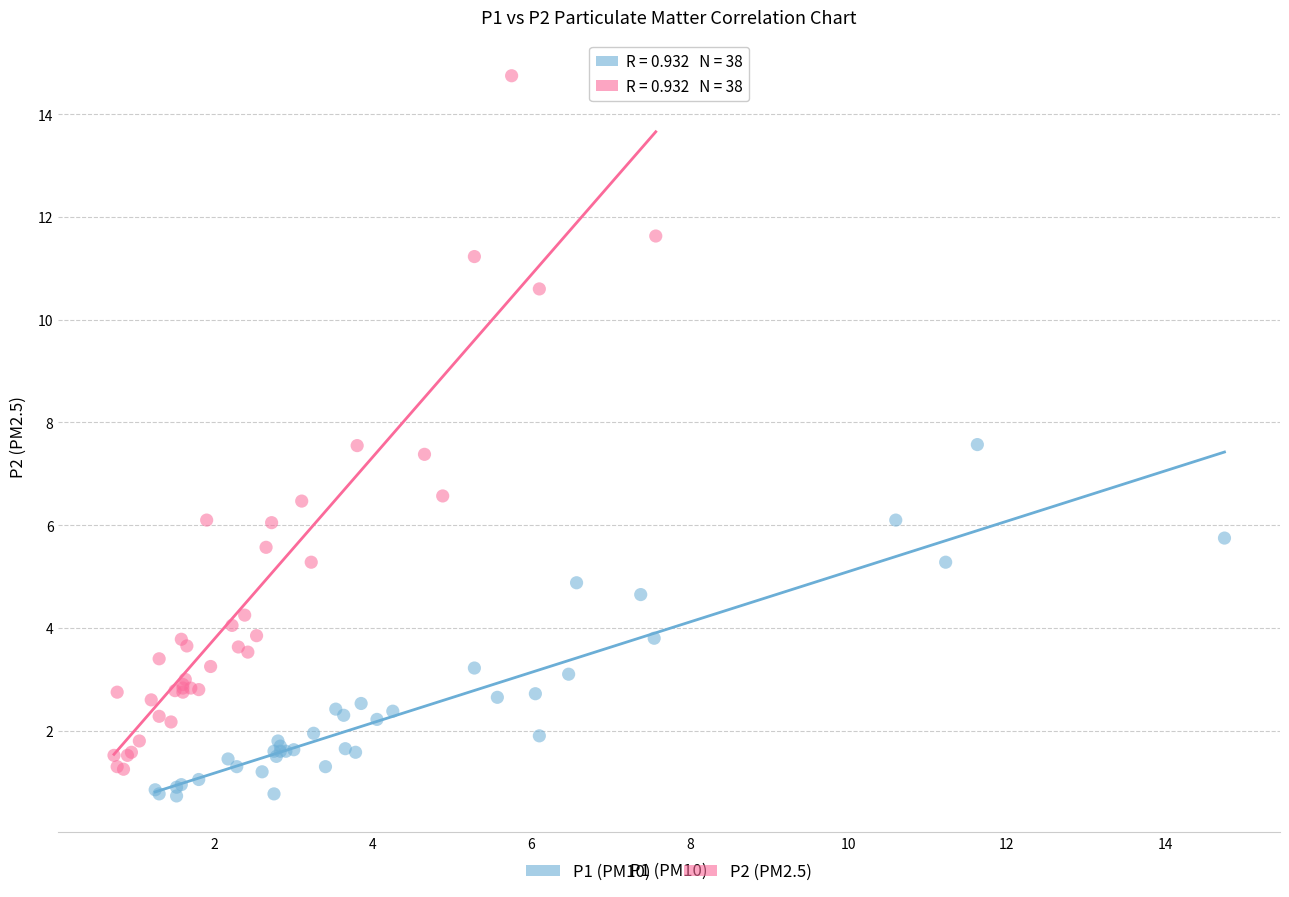

Which series reaches the maximum Y coordinate?

P2 (PM2.5)